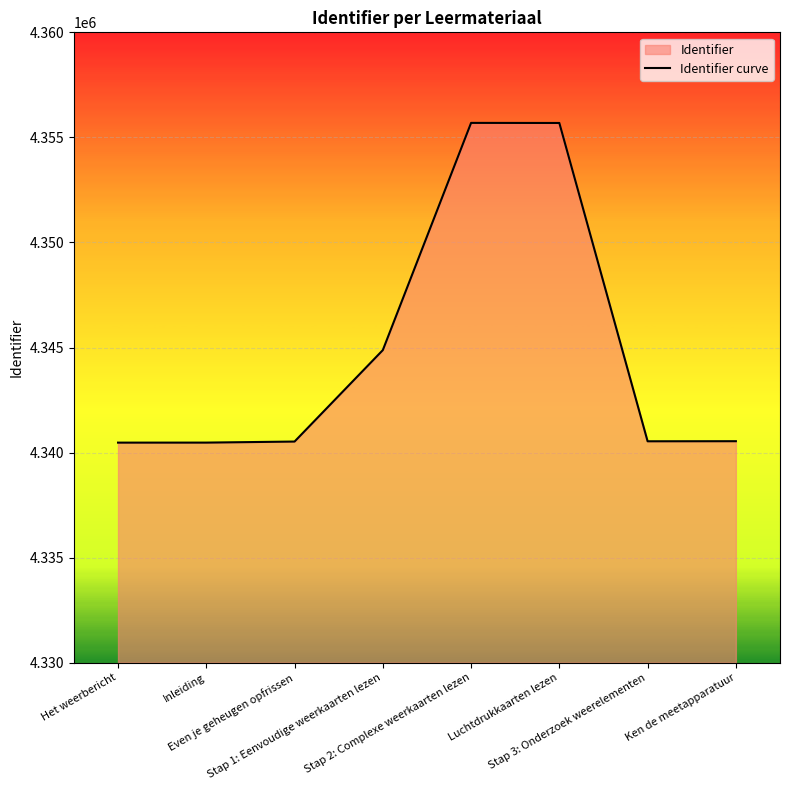

What position from the right is Even je geheugen opfrissen?

6